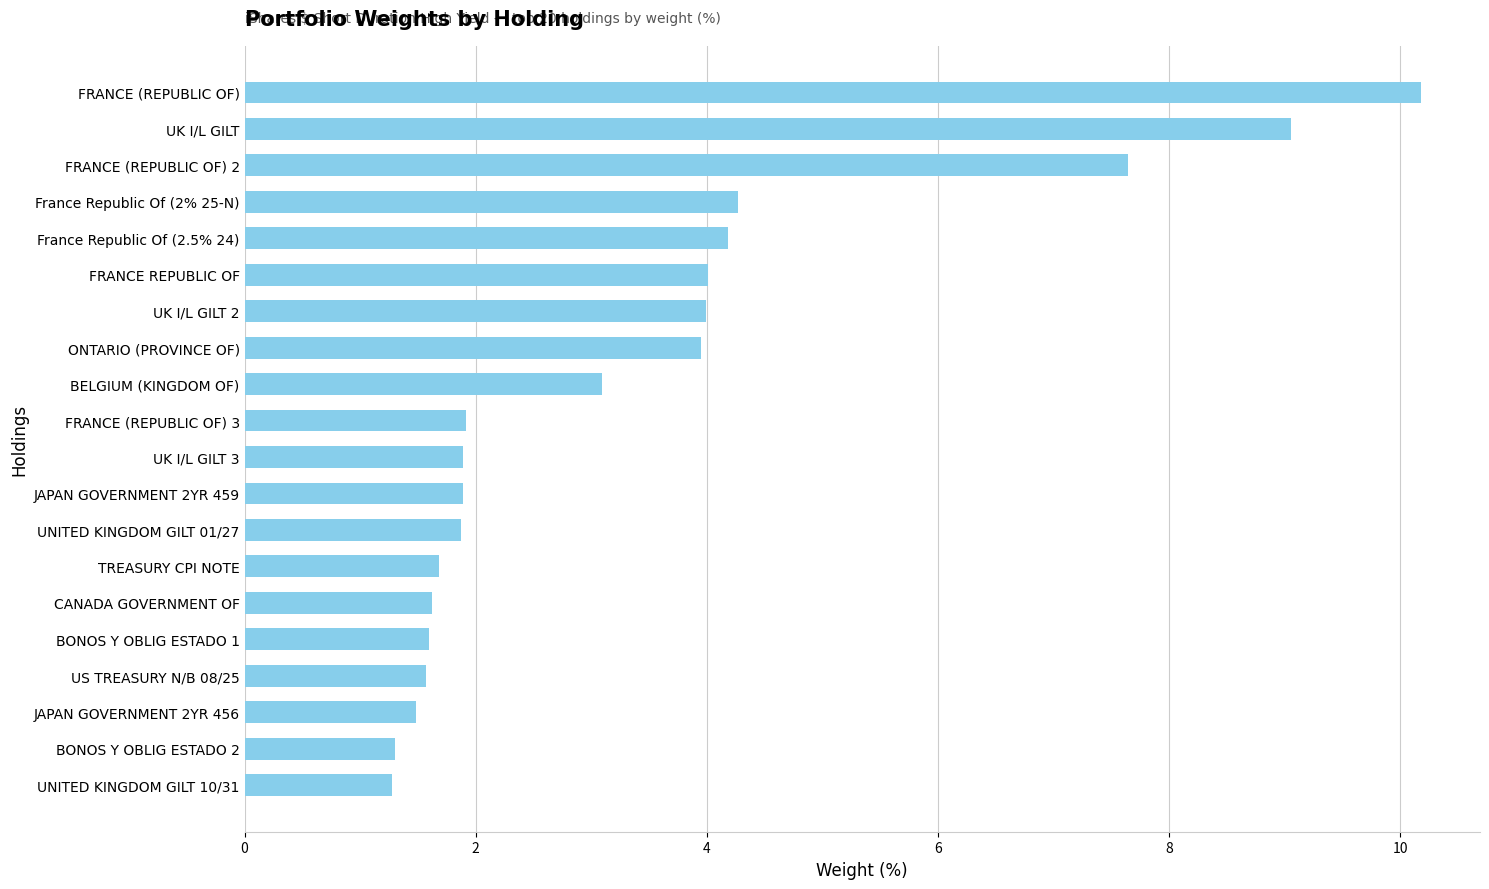

Is it true that the value at FRANCE REPUBLIC OF is 4.0?

True